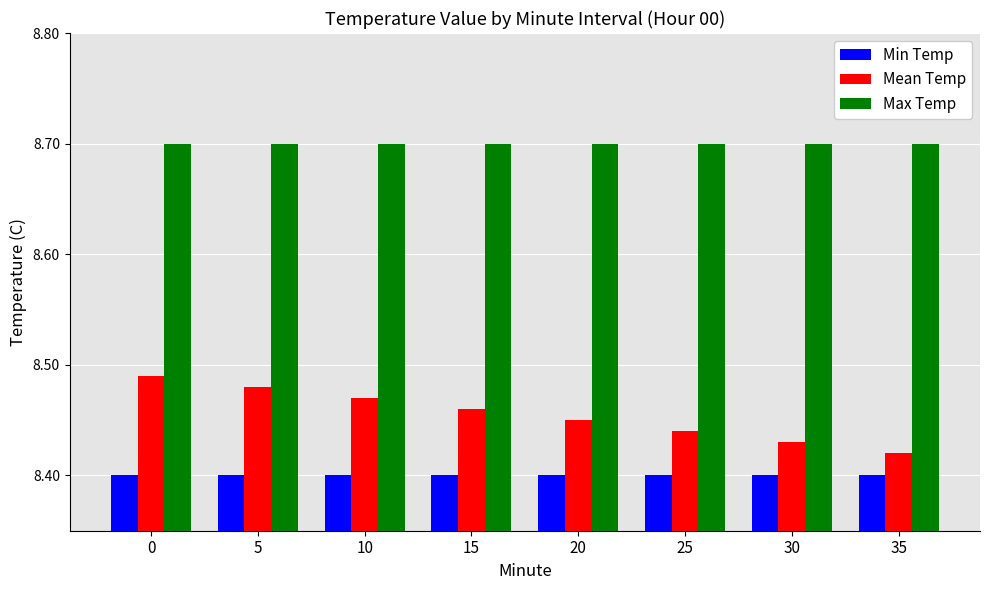

What is the total value across all series at 15?

25.6